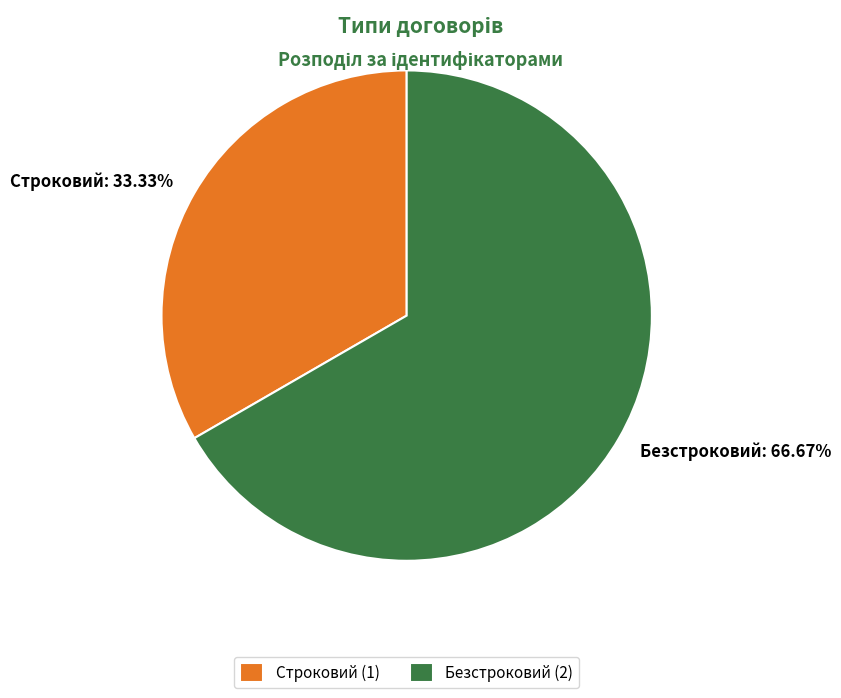

The Строковий slice represents 42% of the pie. True or false?

False